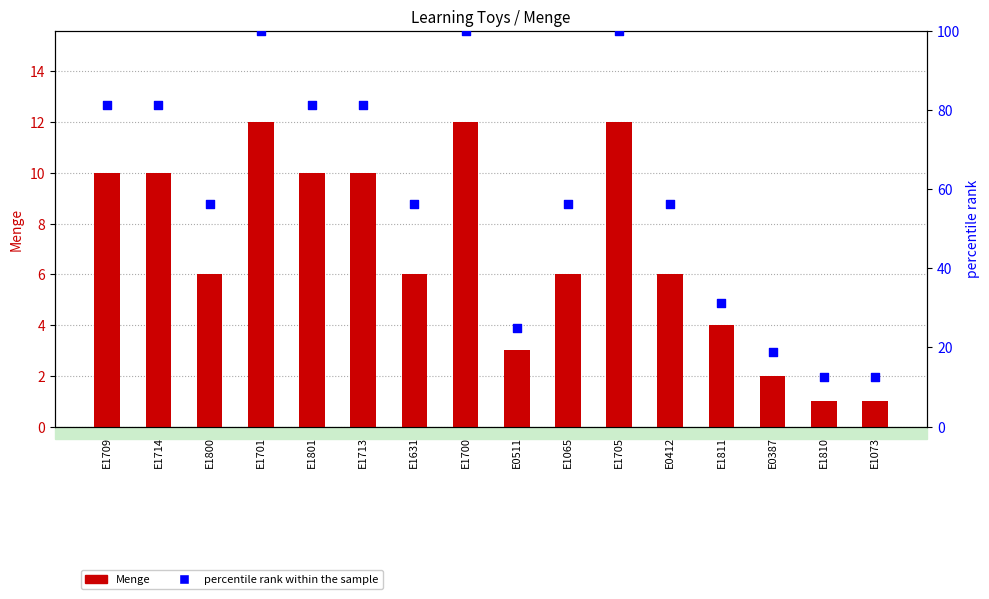

Which series reaches the maximum Y coordinate?

percentile rank within the sample